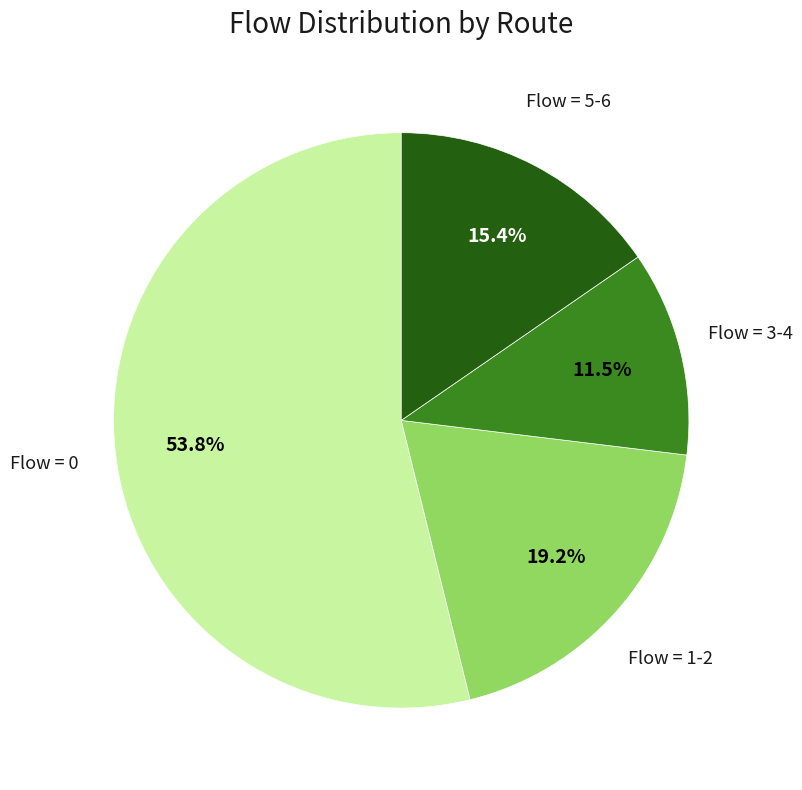

Is there a majority slice in this chart?

Yes